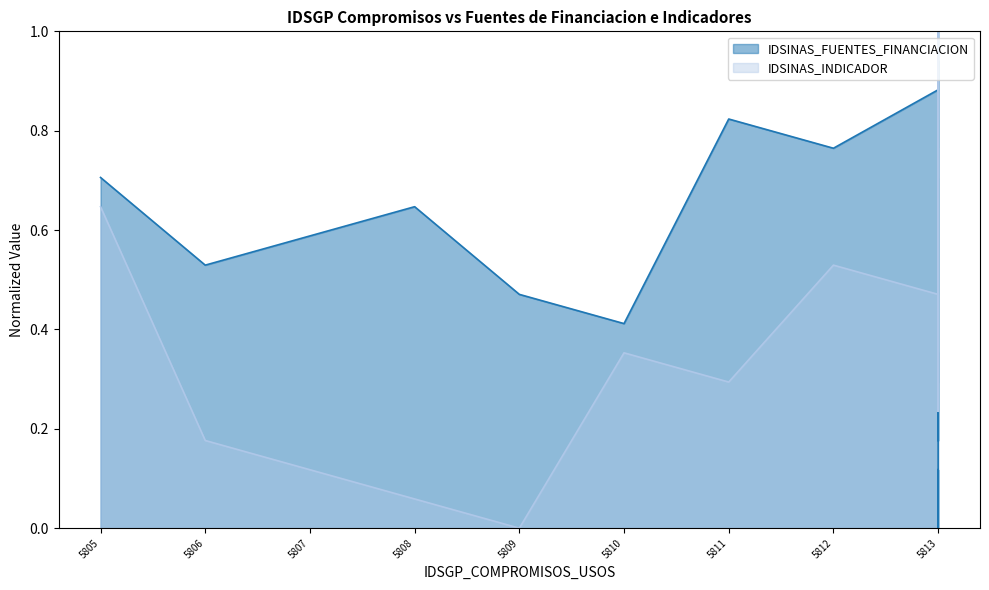

What is the value of the IDSINAS_FUENTES_FINANCIACION point at the 3rd from the left?

0.6